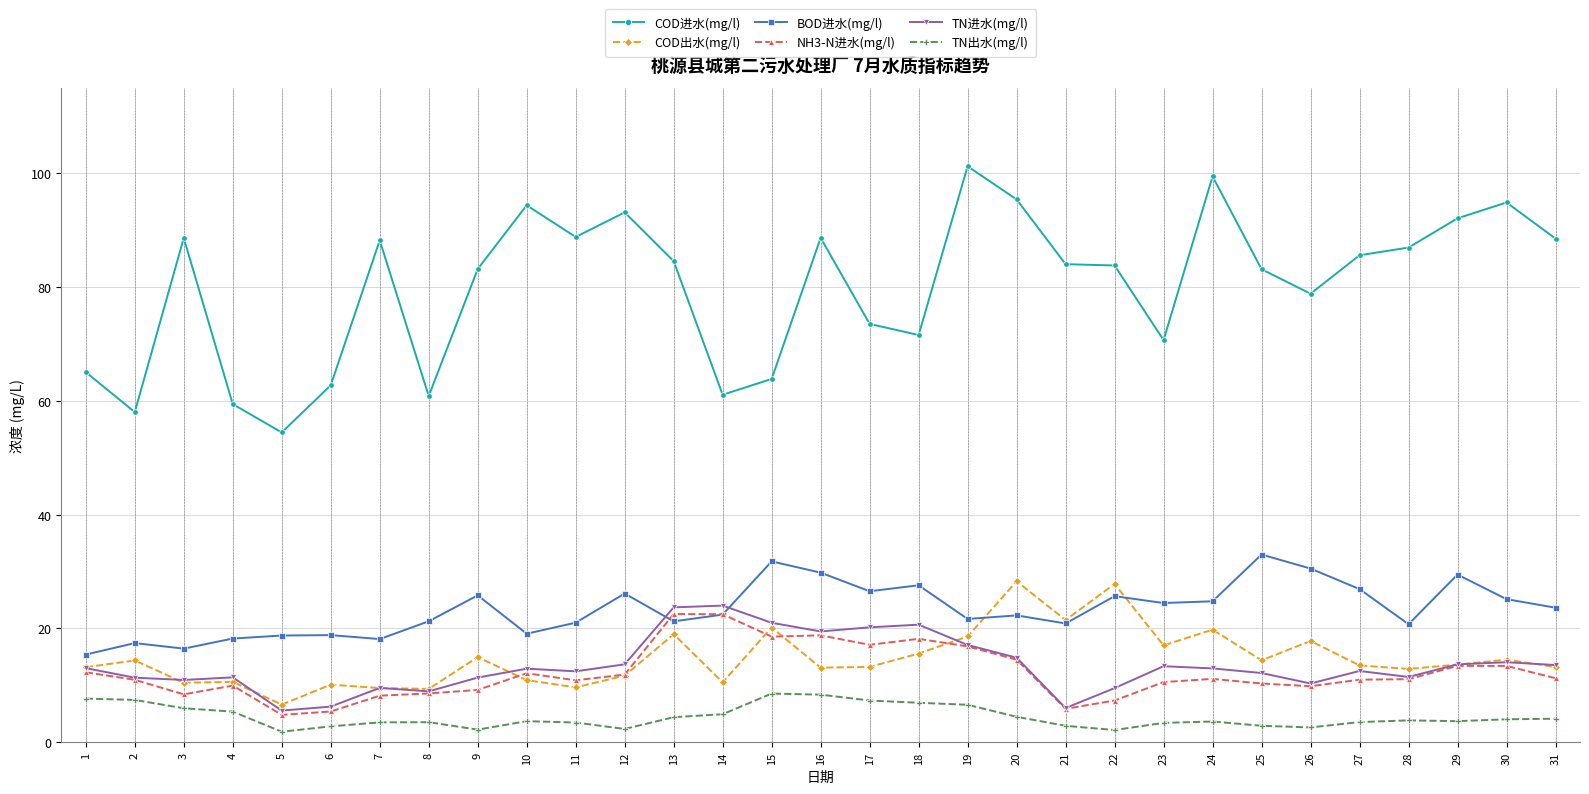

True or false: COD出水(mg/l) and TN进水(mg/l) cross at least once.

True